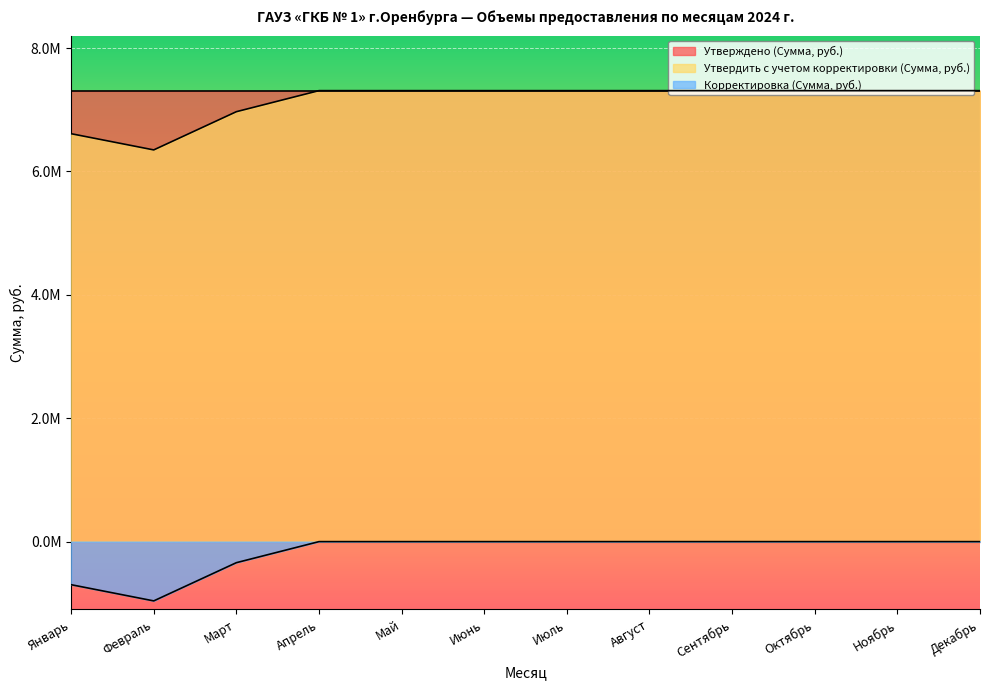

Reading right to left, transcribe all the data shown in this chart.

Утверждено (Сумма, руб.): Декабрь=7309372.1	Ноябрь=7309372.1	Октябрь=7309372.1	Сентябрь=7309372.1	Август=7309372.1	Июль=7309372.1	Июнь=7309372.1	Май=7309372.1	Апрель=7309372.1	Март=7309372.1	Февраль=7309372.1	Январь=7309372.1
Утвердить с учетом корректировки (Сумма, руб.): Декабрь=7309372.1	Ноябрь=7309372.1	Октябрь=7309372.1	Сентябрь=7309372.1	Август=7309372.1	Июль=7309372.1	Июнь=7309372.1	Май=7309372.1	Апрель=7309372.1	Март=6968095.5	Февраль=6348644.5	Январь=6611376.3
Корректировка (Сумма, руб.): Декабрь=0.0	Ноябрь=0.0	Октябрь=0.0	Сентябрь=0.0	Август=0.0	Июль=0.0	Июнь=0.0	Май=0.0	Апрель=0.0	Март=-341276.6	Февраль=-960727.6	Январь=-697995.8